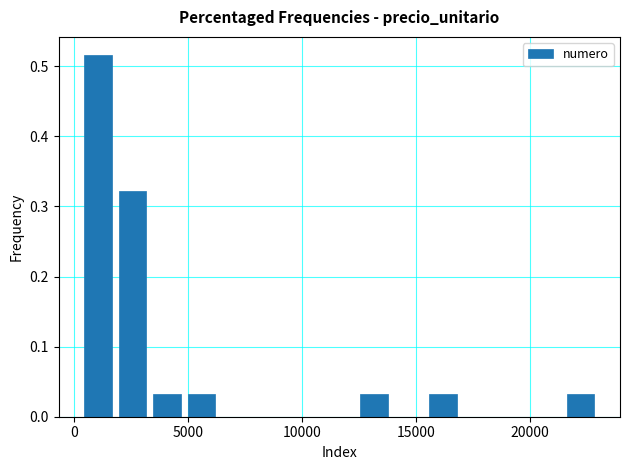

Read against the x-axis, roughly where is the centre of the tallest bar?

1000